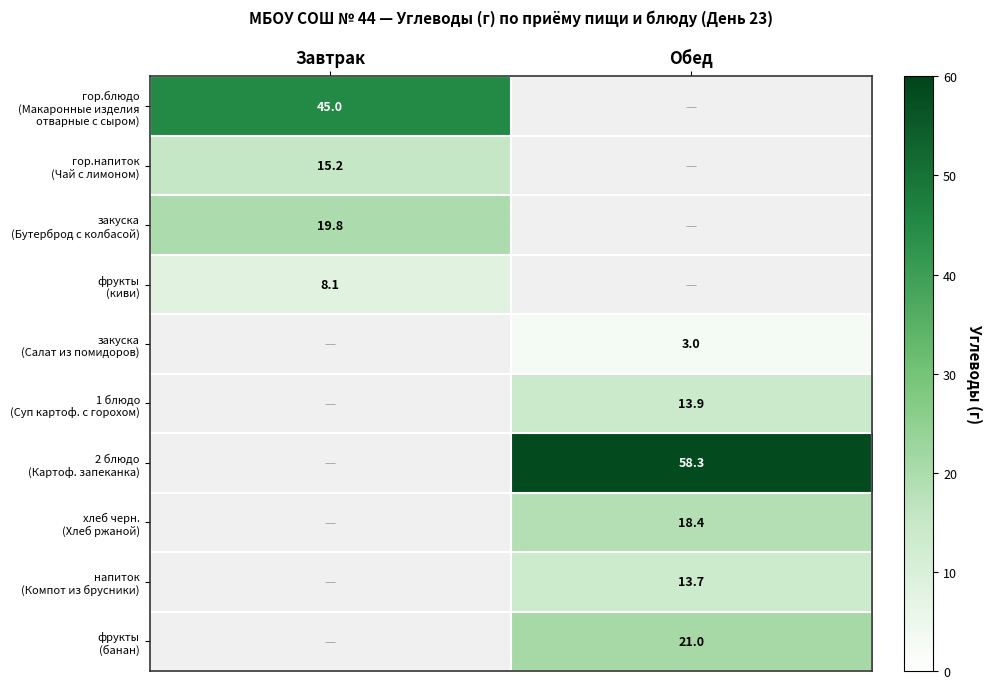

Which series changed the most between Завтрак and Обед?

2 блюдо (Картоф. запеканка)